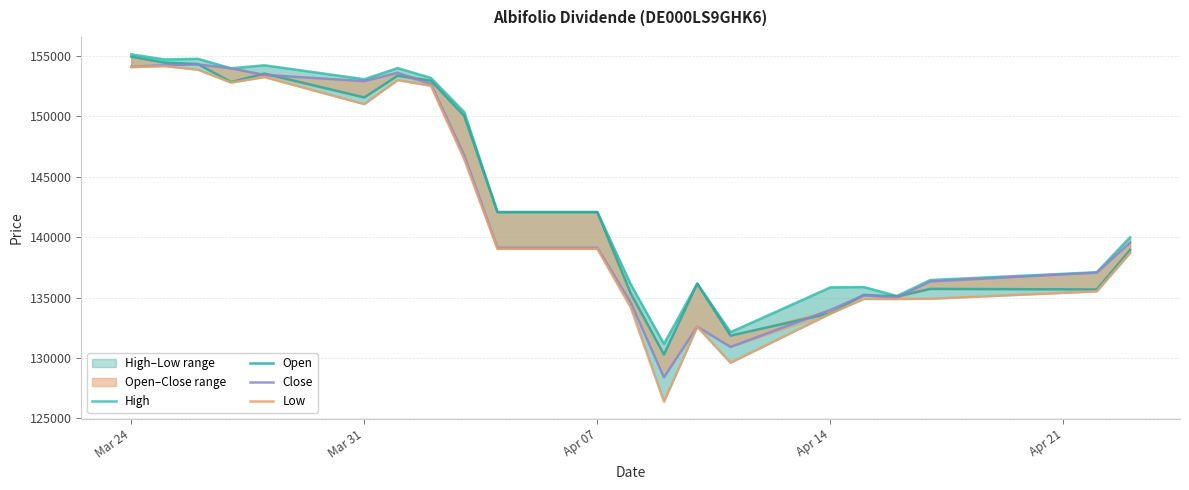

What is the minimum value for Close?

128403